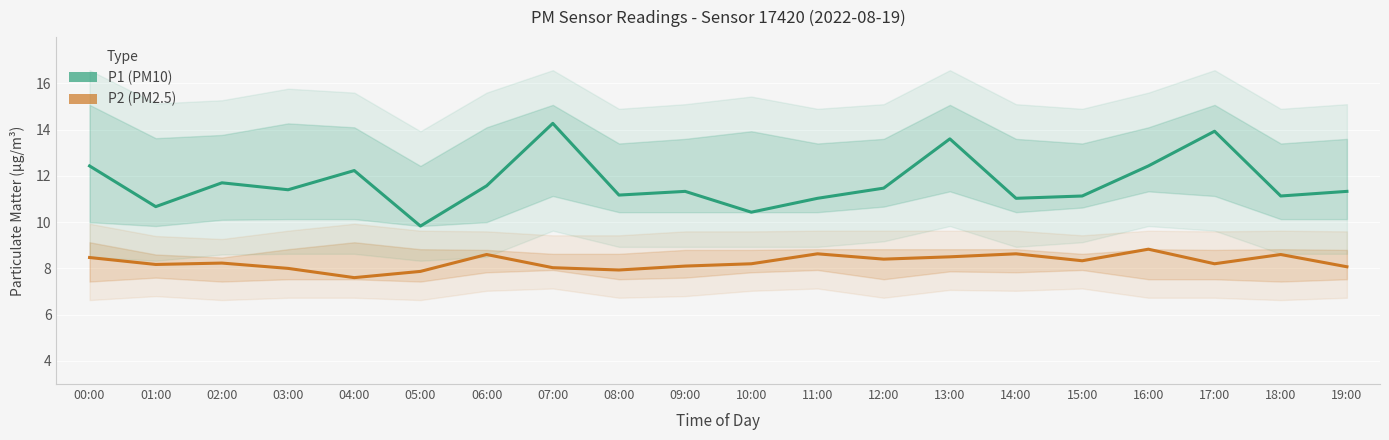

At how many categories does at least one series exceed 12?

6